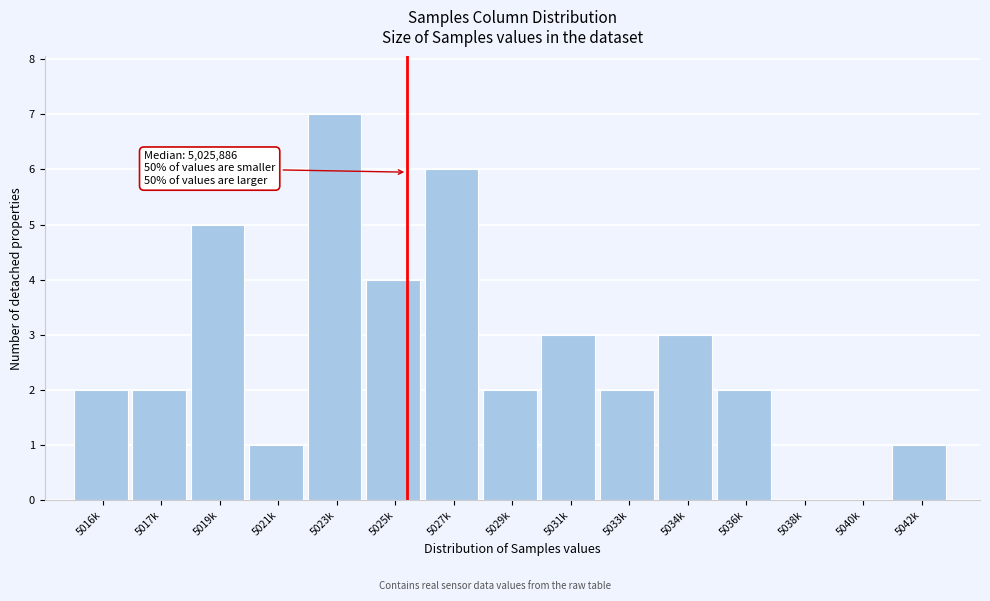

Reading left to right, transcribe all the data shown in this chart.

5016k=2	5017k=2	5019k=5	5021k=1	5023k=7	5025k=4	5027k=6	5029k=2	5031k=3	5033k=2	5034k=3	5036k=2	5038k=0	5040k=0	5042k=1